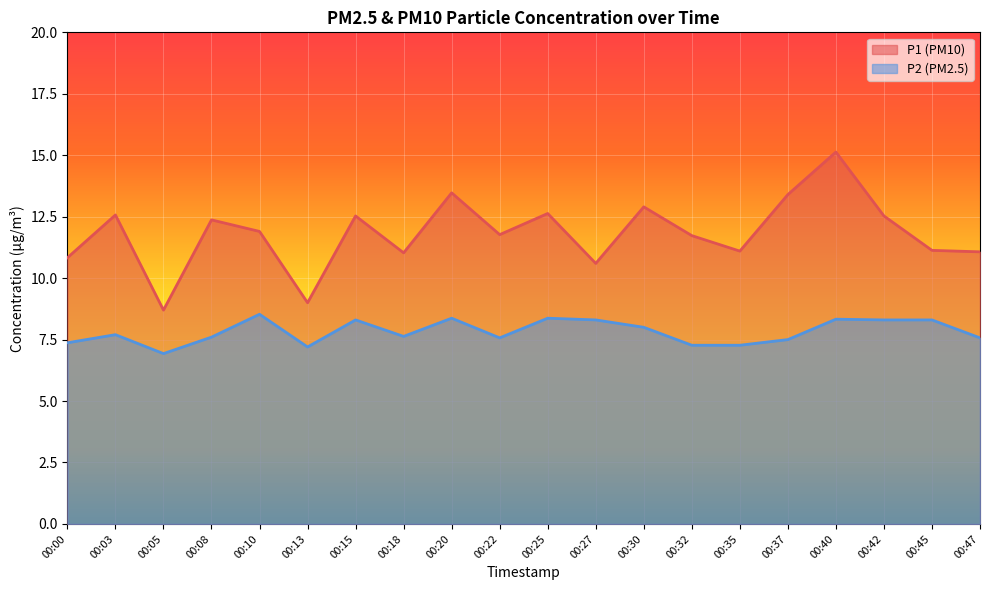

How many values in the P1 series are below 11?

4